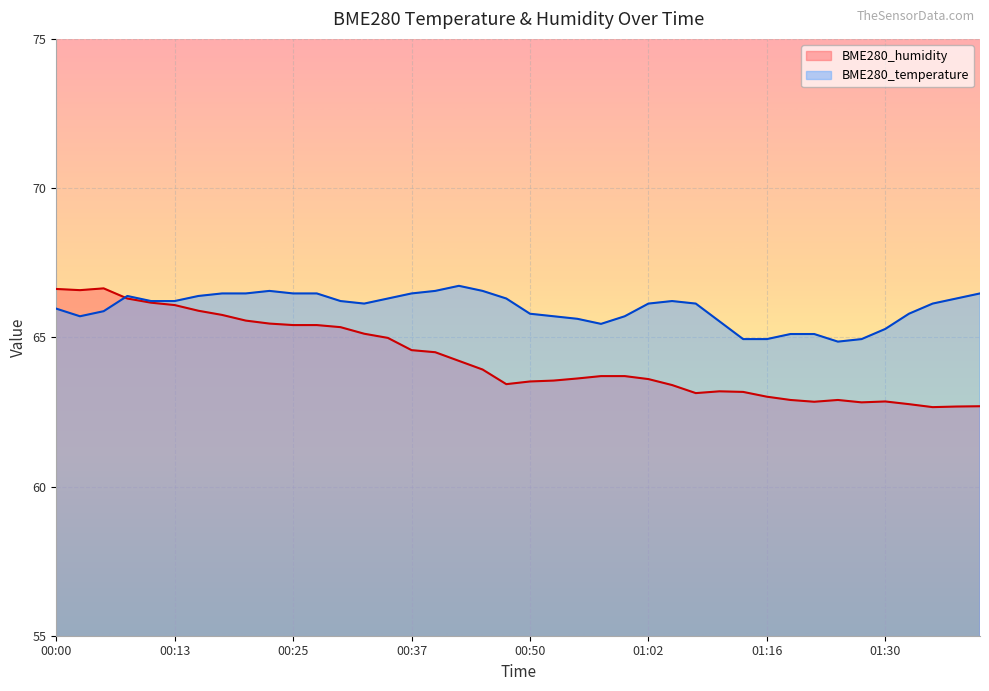

What is the sum of the BME280_temperature values at 01:30 and 00:28?

131.8